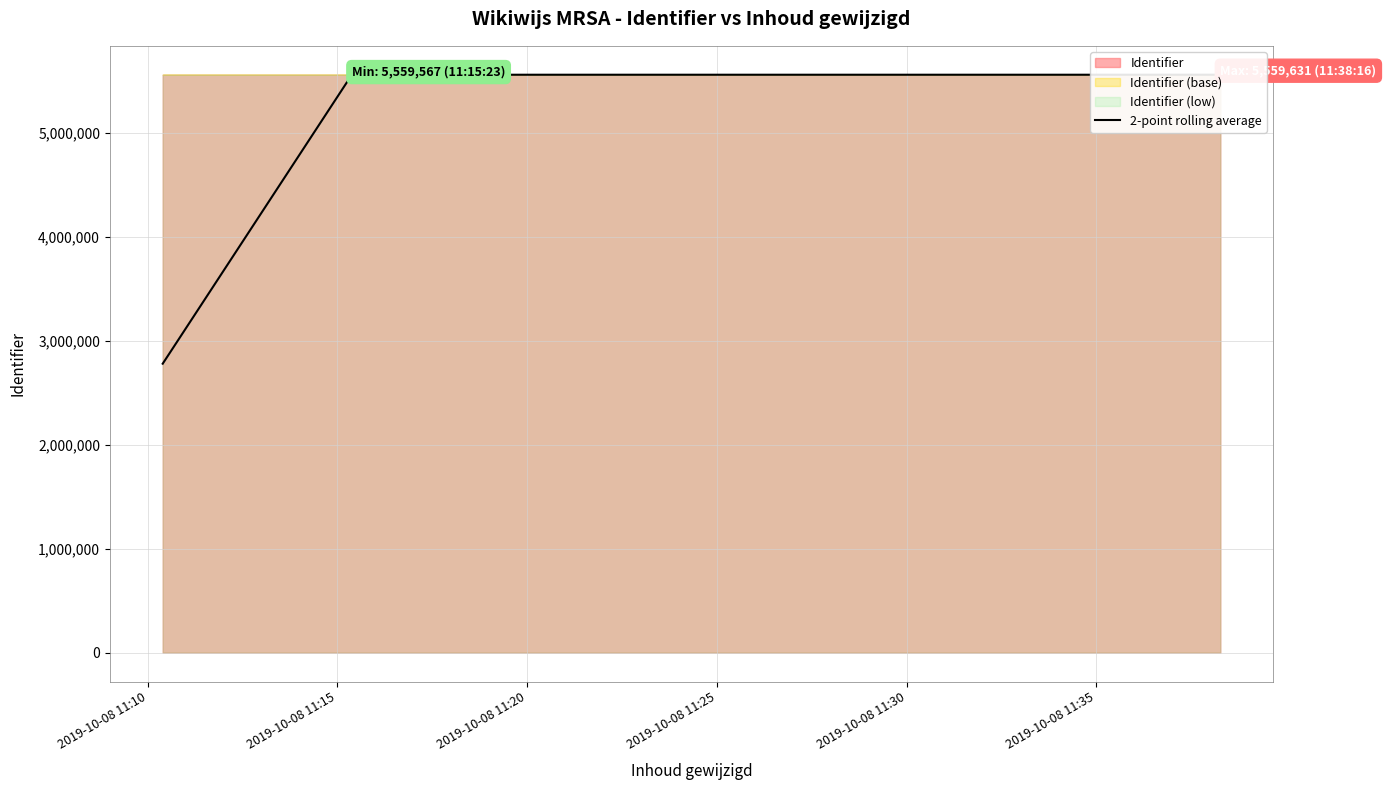

At which label is the value closest to 4169707?

2019-10-08 11:20